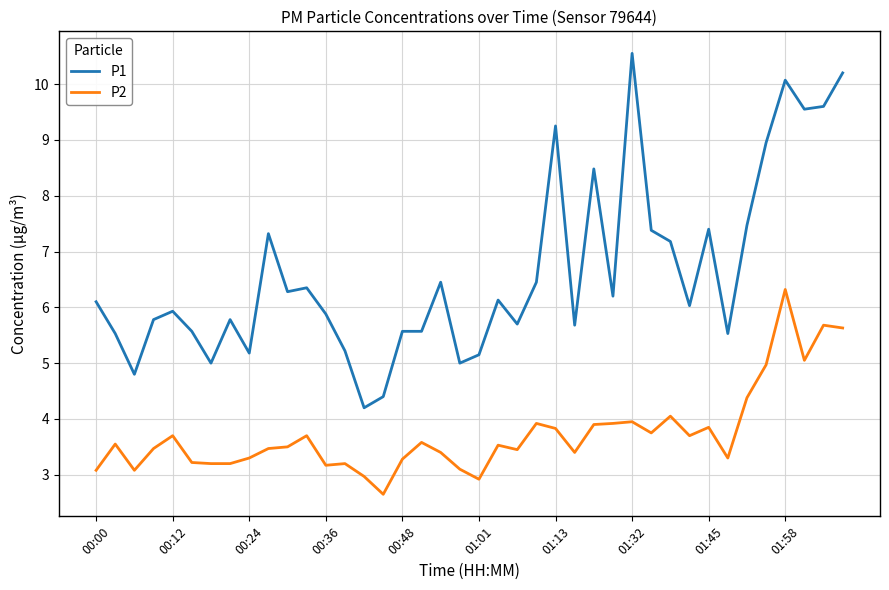

What is the lowest value of the P1 series?

4.2